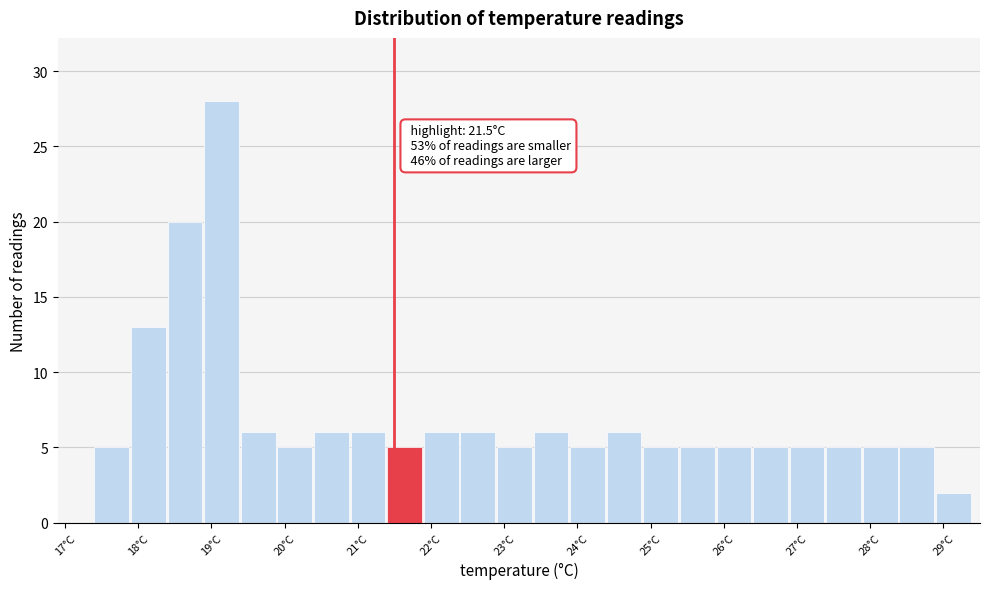

Which range on the x-axis has the tallest bar?

18.9 to 19.4